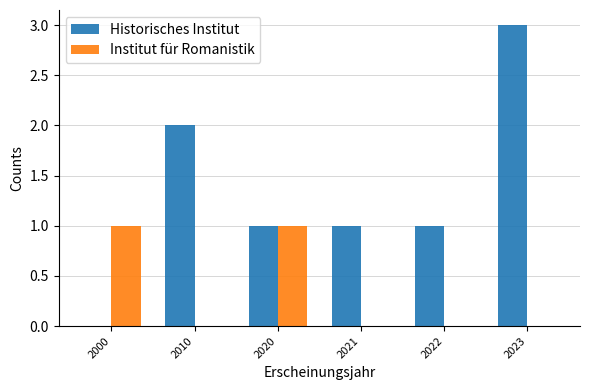

The Institut für Romanistik series shows 1 at 2020. True or false?

True